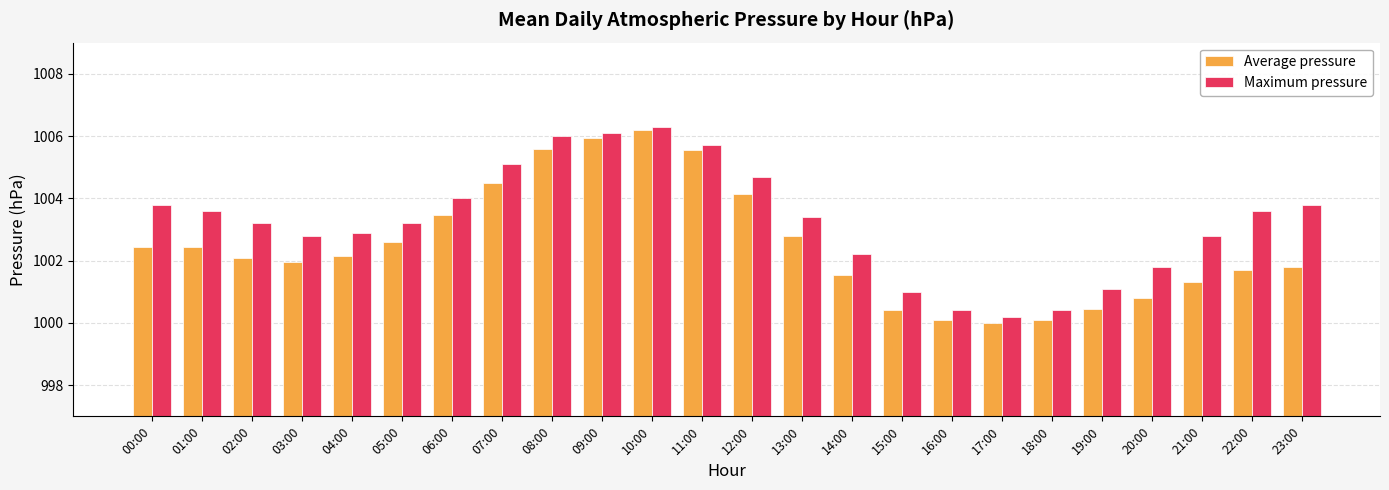

The value of Maximum pressure at 15:00 is 1001.0. True or false?

True